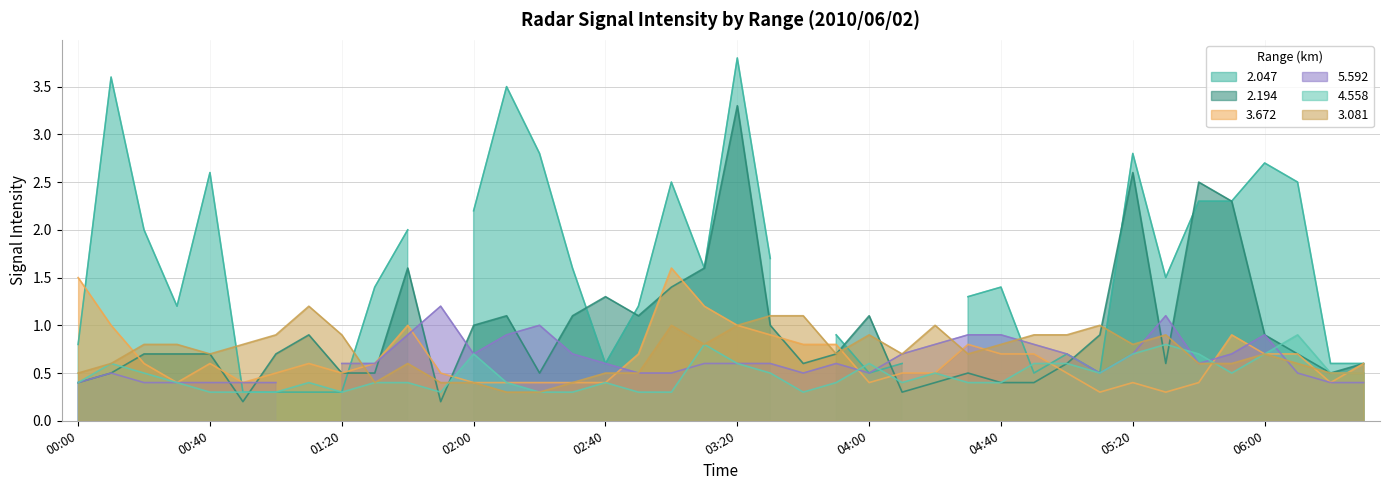

What is the lowest value of the 4.558 series?

0.3